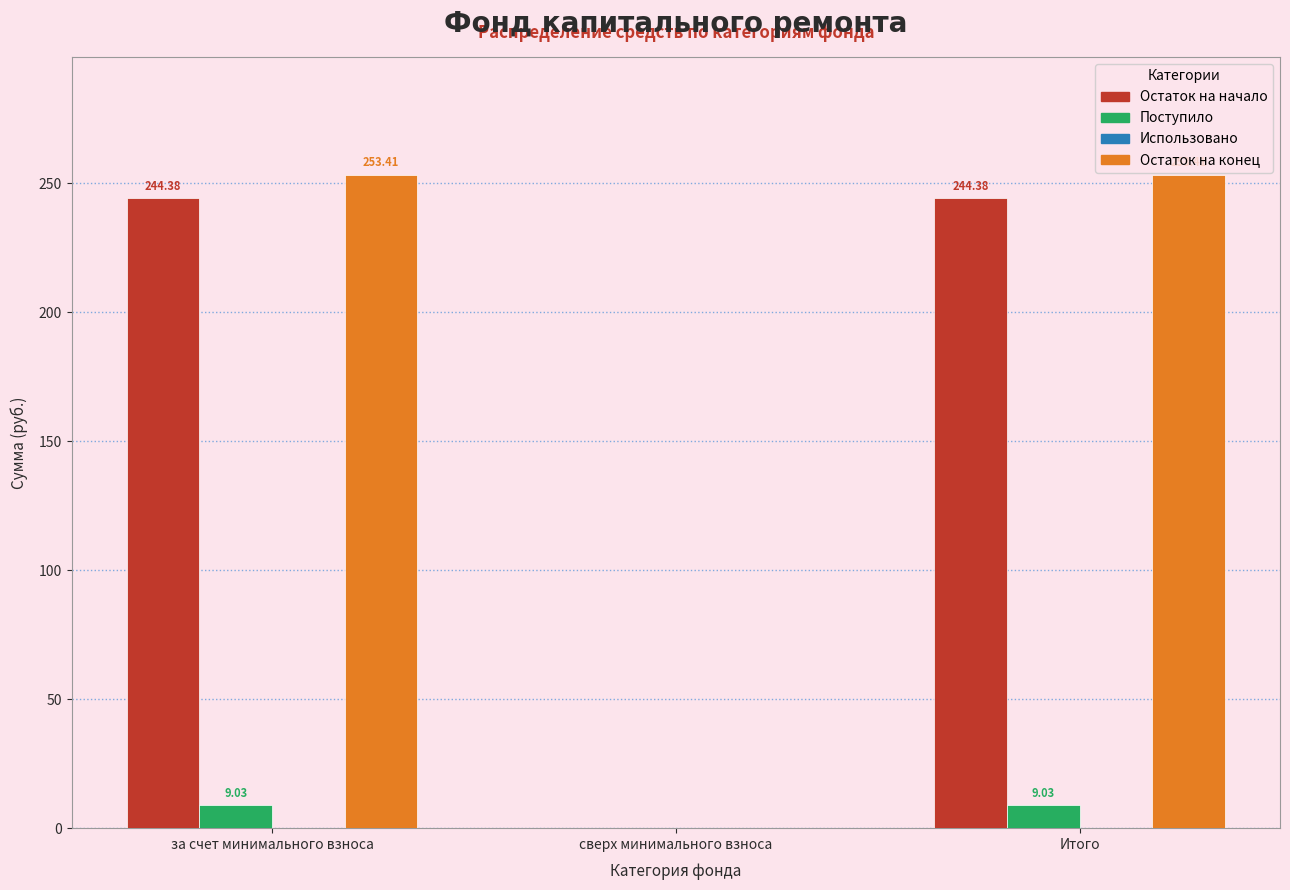

What is the sum of the Поступило values at Итого and сверх минимального взноса?

9.0